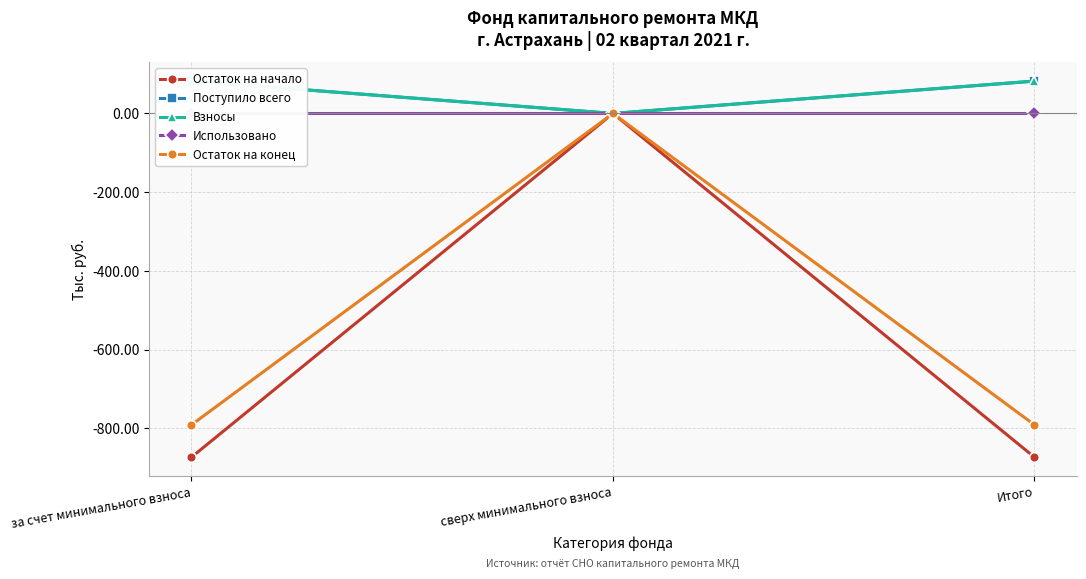

Is the value of Использовано at за счет минимального взноса greater than the value of Взносы at за счет минимального взноса?

No